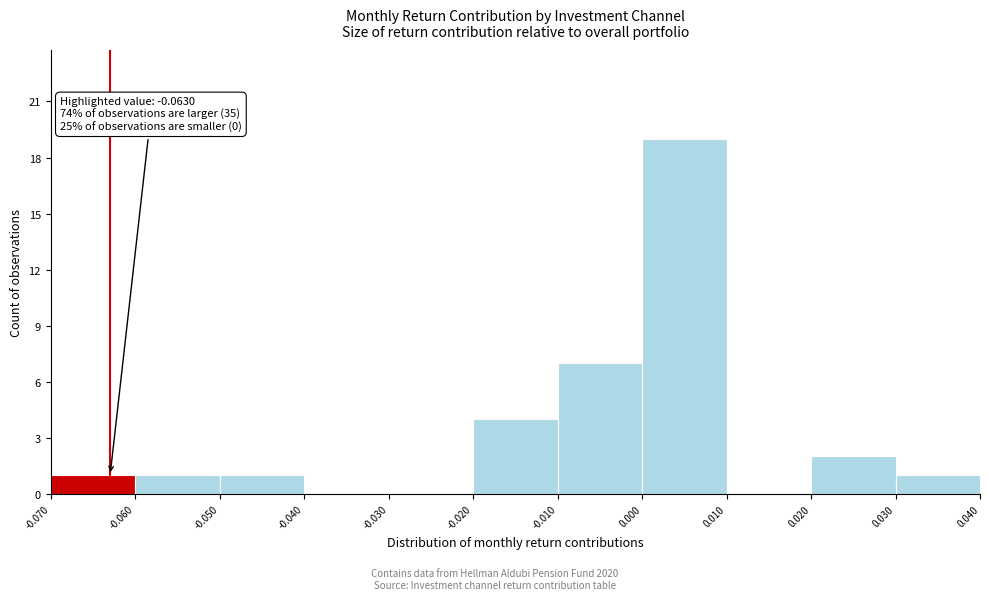

Which range on the x-axis has the tallest bar?

0.000 to 0.010